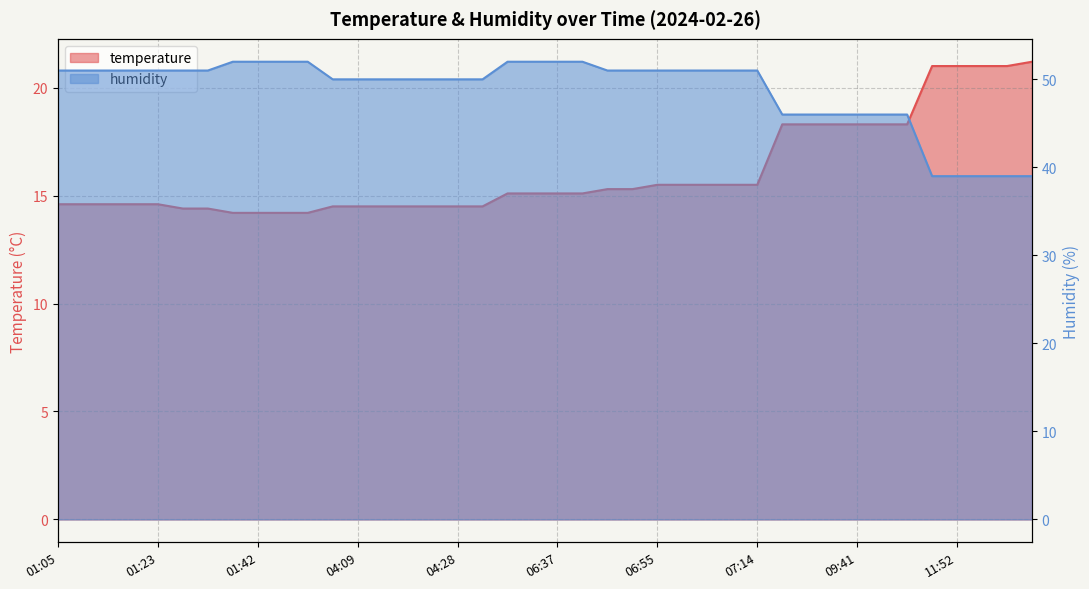

True or false: humidity and temperature intersect in this chart.

False